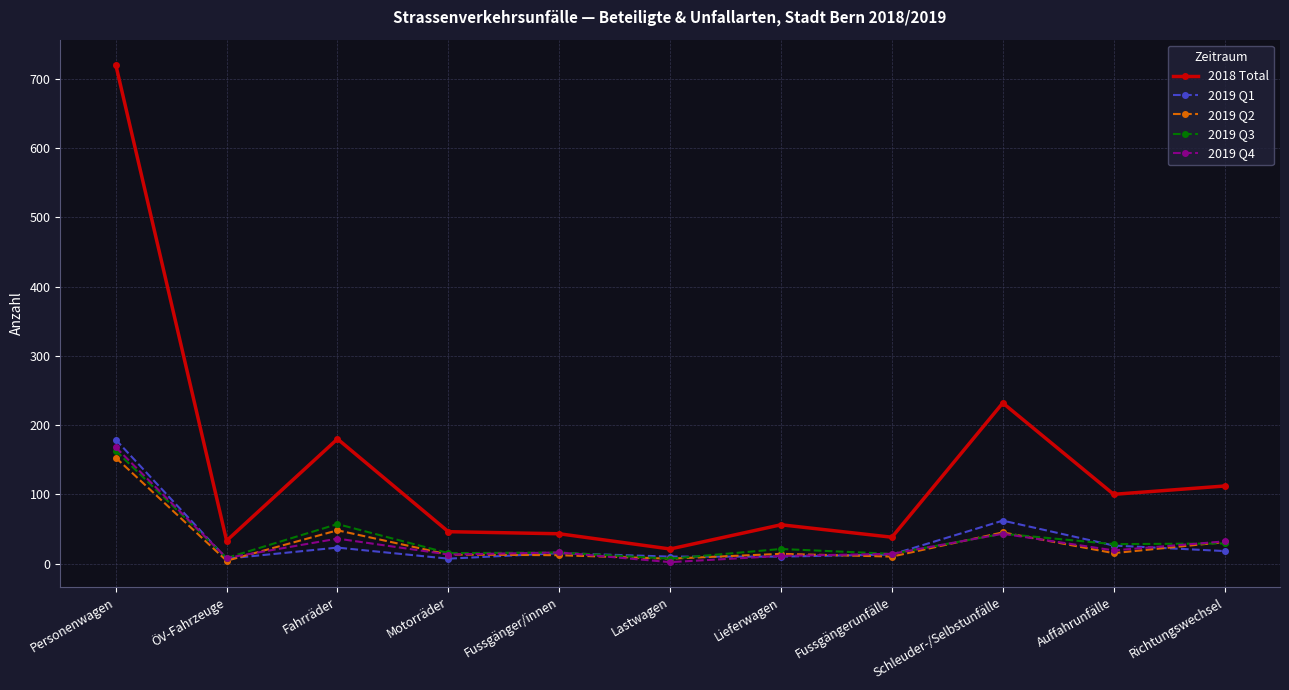

What is the difference between the second highest and second lowest values in the 2019 Q2 series?

41